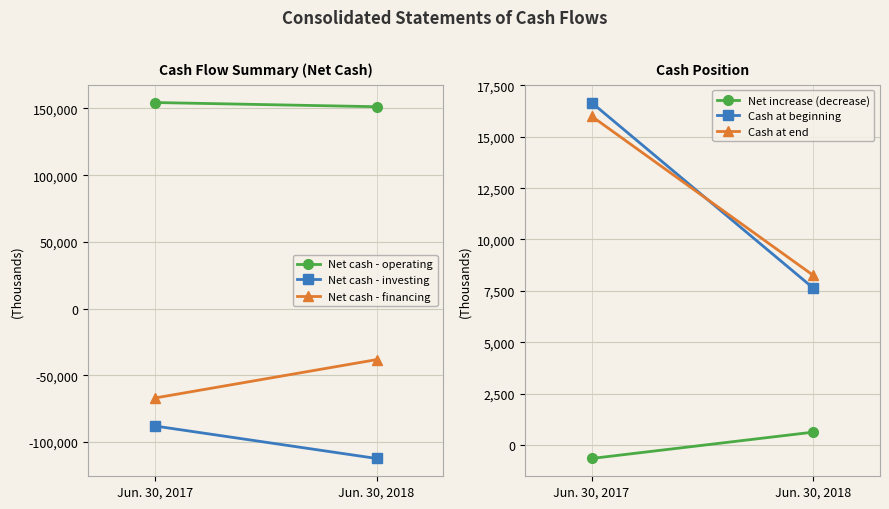

What is the total value across all series at Jun. 30, 2017?

31348